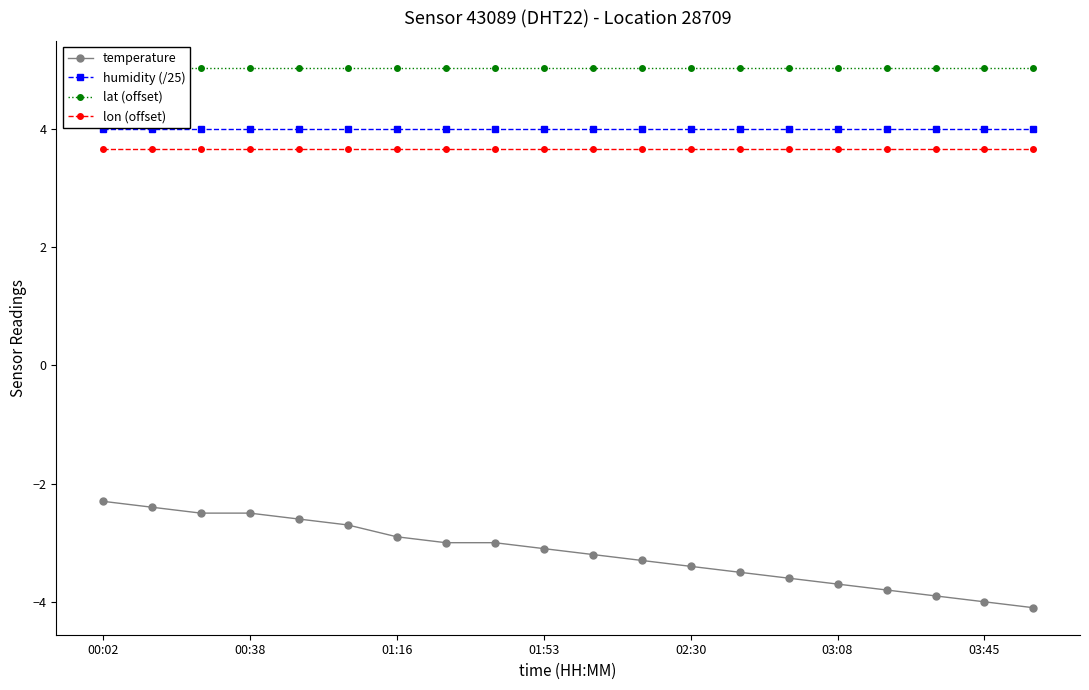

At which label does temperature first exceed -3?

00:02